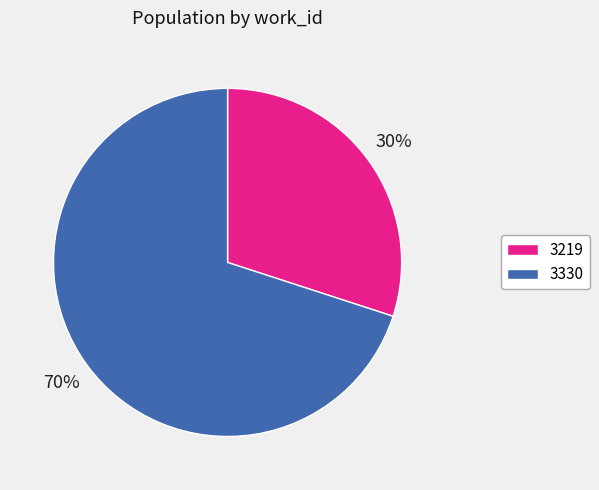

To the nearest percent, what portion does 3330 represent?

70%